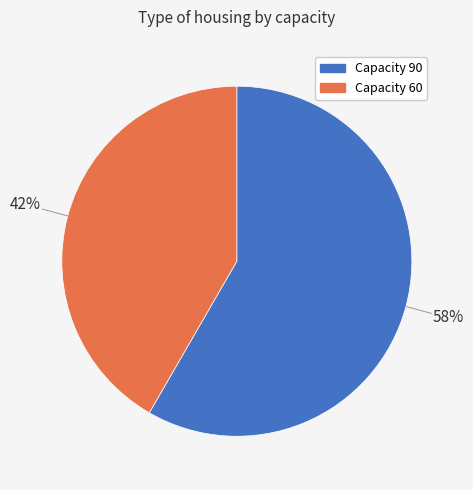

Does any single category account for the majority?

Yes